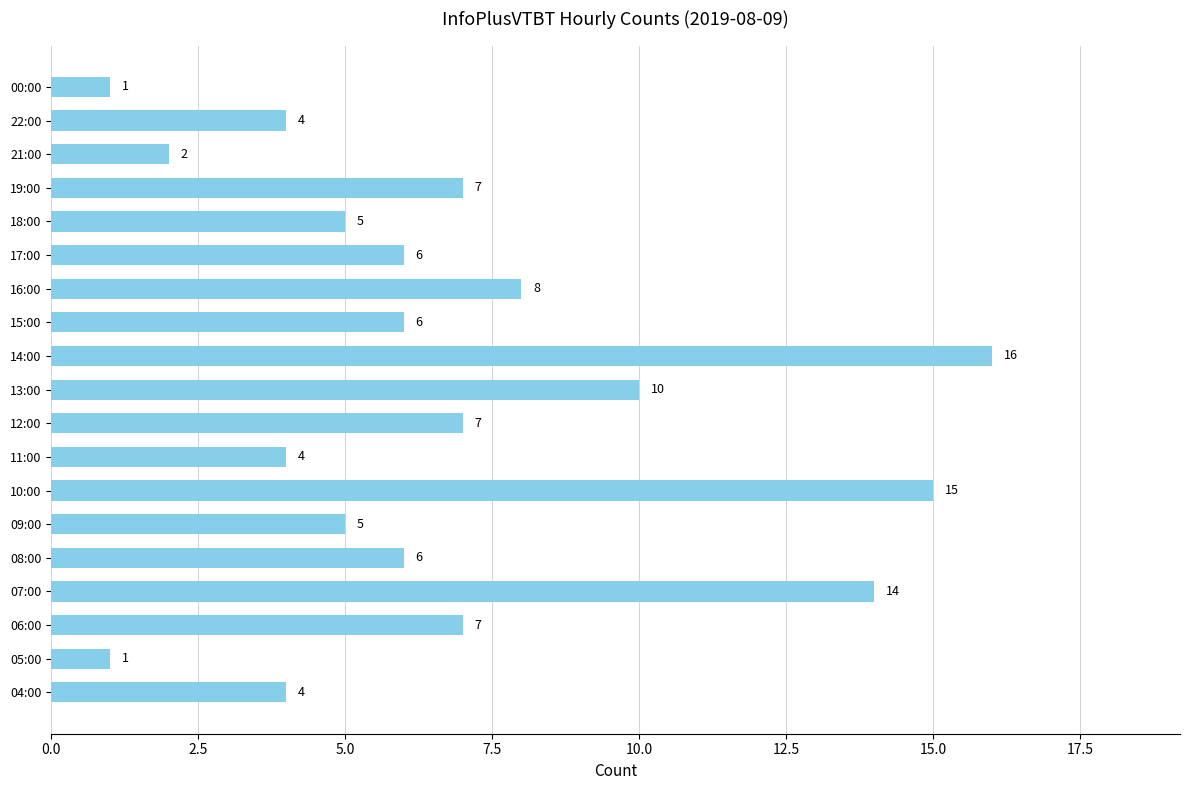

How many series are shown in this chart?

1